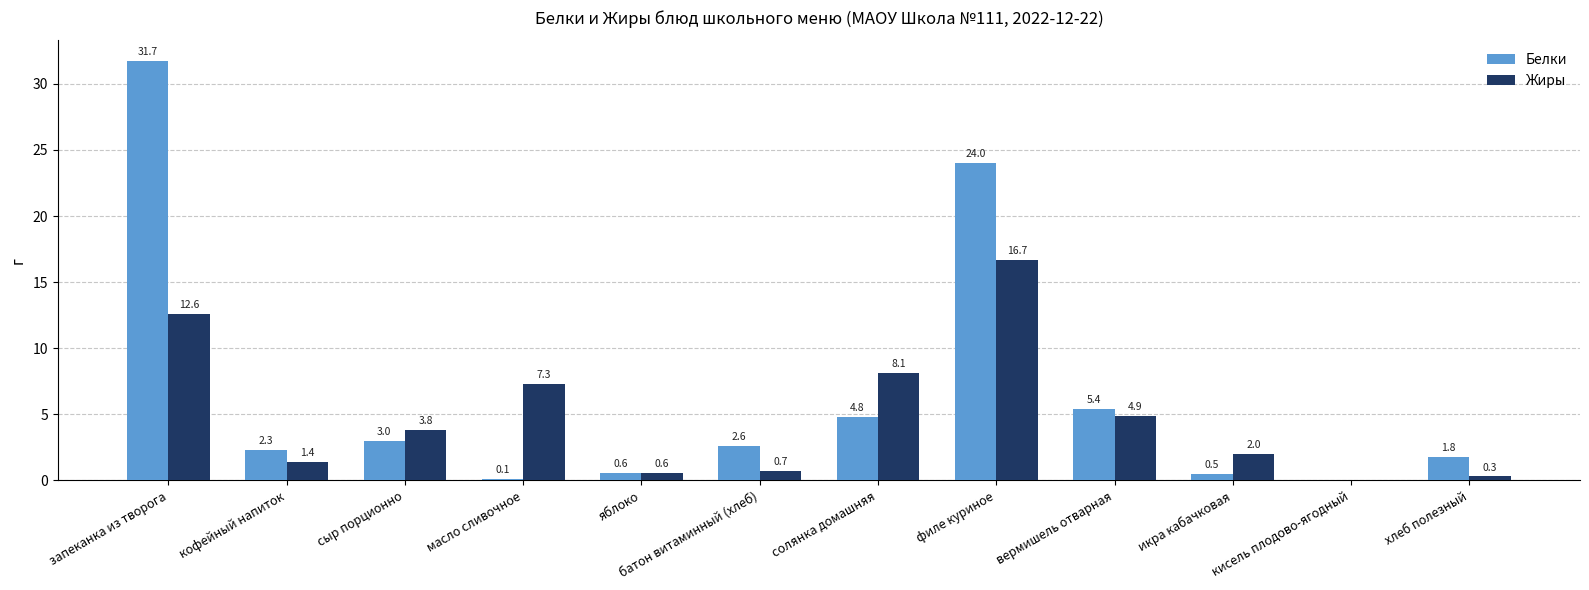

At which label is Белки closest to 15?

филе куриное